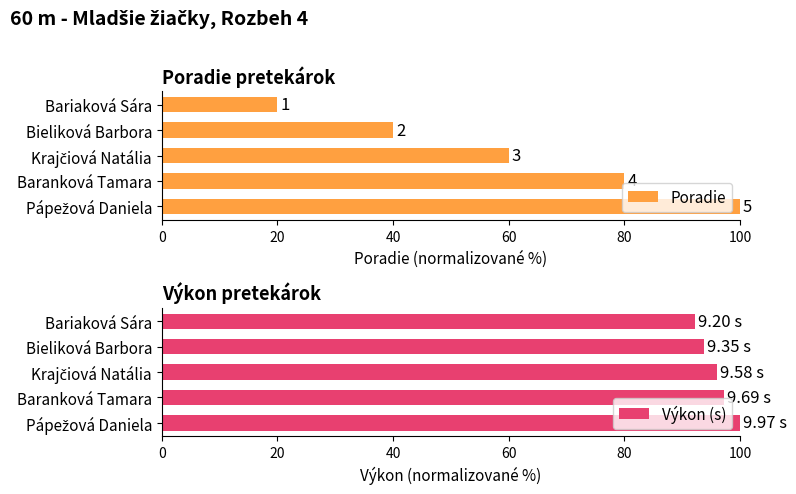

What is the difference between the second highest and second lowest values in the Výkon (s) series?

3.4